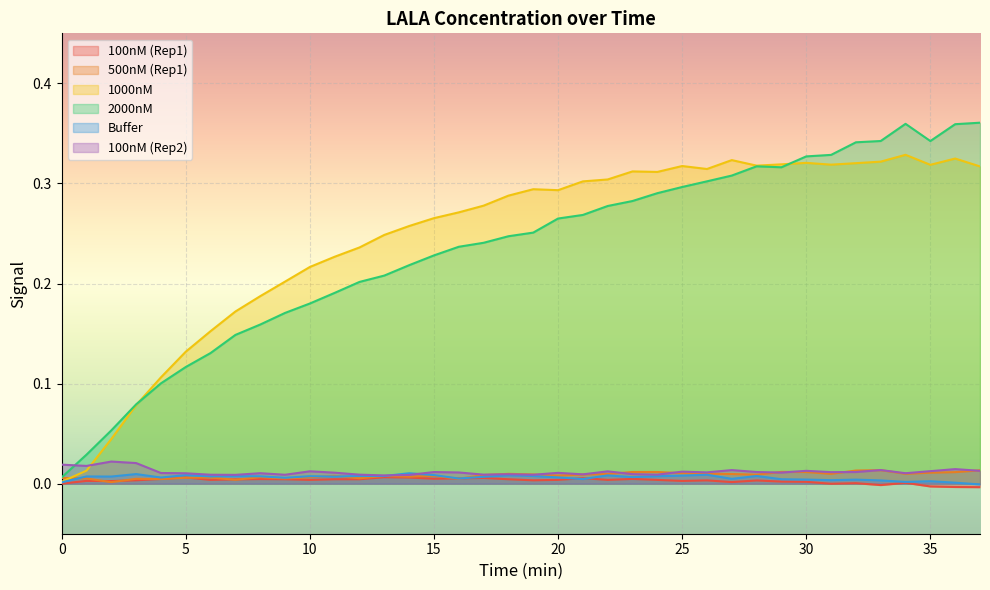

List the labels in order of 1000nM value, smallest first.

0, 1, 2, 3, 4, 5, 6, 7, 8, 9, 10, 11, 12, 13, 14, 15, 16, 17, 18, 20, 19, 21, 22, 24, 23, 26, 37, 25, 28, 35, 31, 29, 32, 30, 33, 27, 36, 34